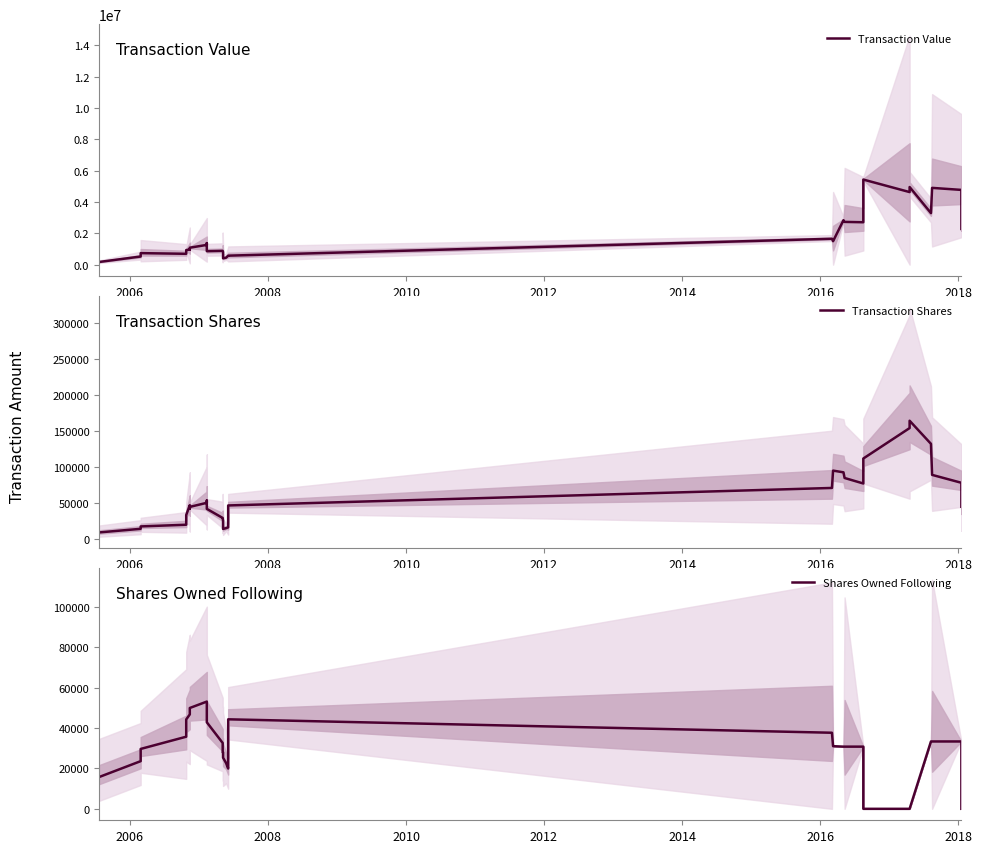

What is the difference between the second highest and second lowest values in the Transaction Shares series?

140202.3